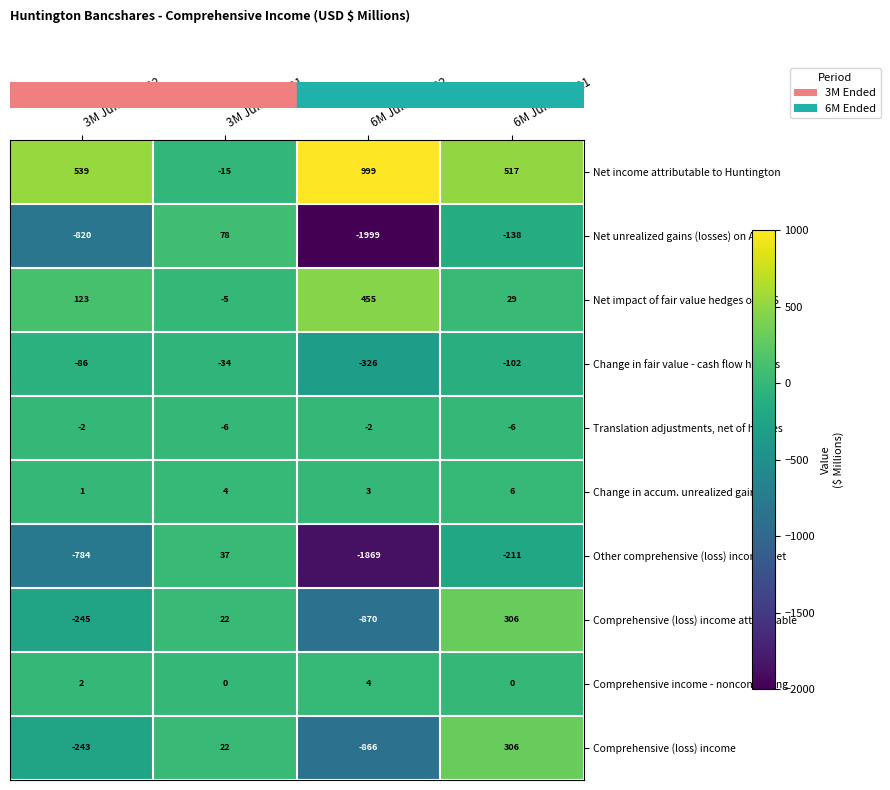

How many values in the Change in fair value - cash flow hedges series are below -86?

2